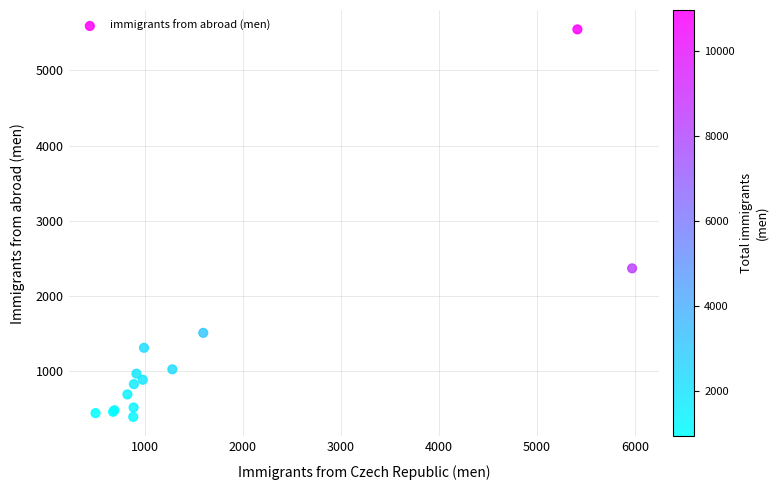

What Y value in the scatter plot is closest to 2969?

2368